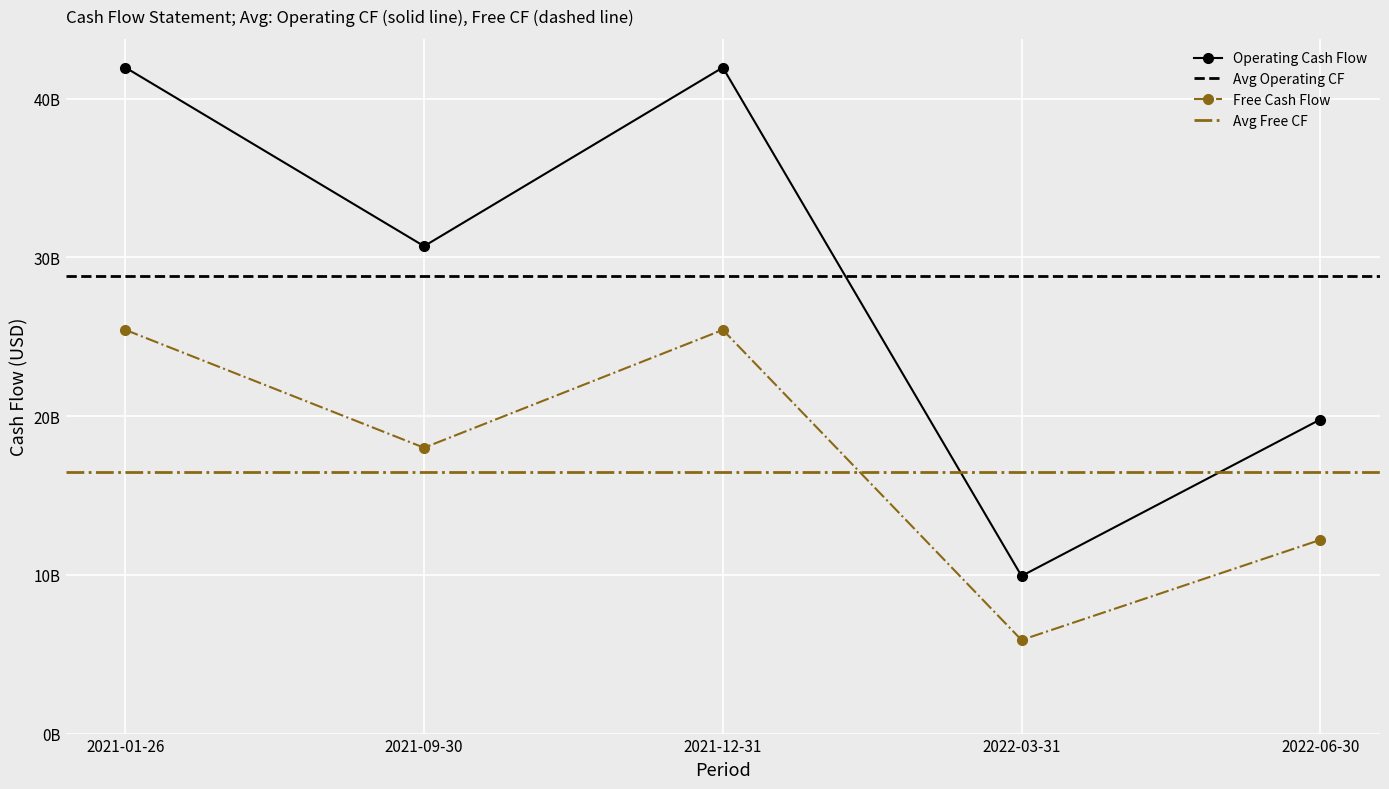

True or false: Free Cash Flow has more than 1 points higher than both neighbors.

False